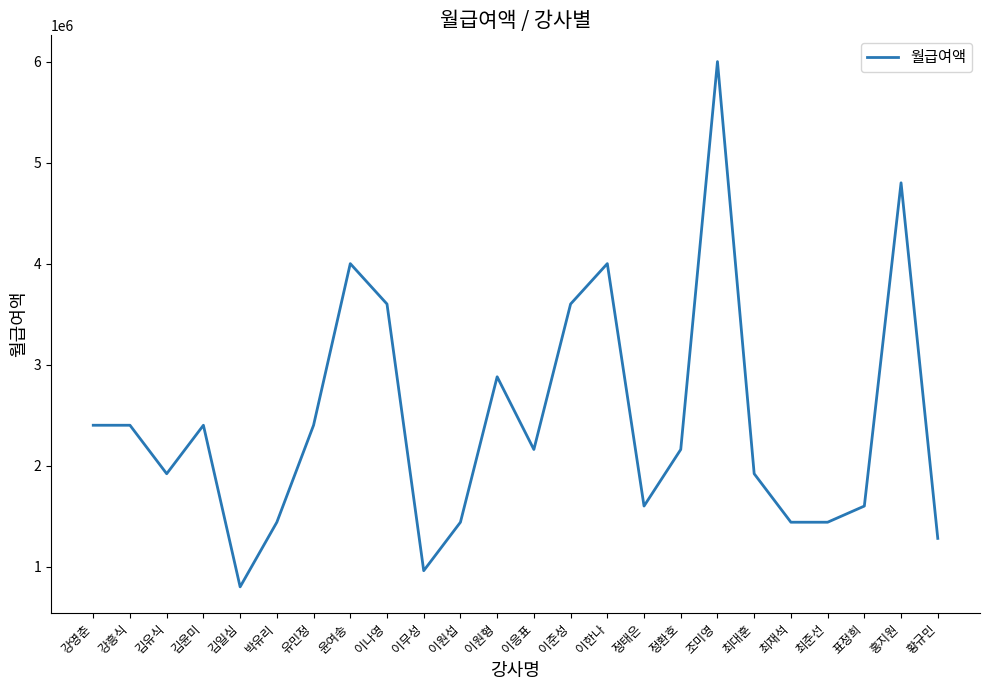

What is the change in value from 이준성 to 표정희?

-2000000